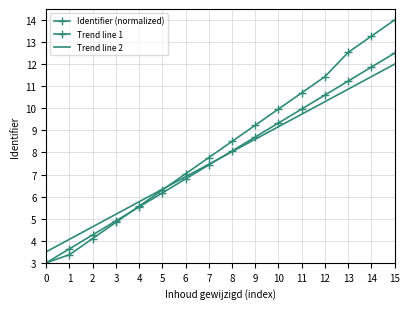

What is the difference between the maximum and second lowest values in the Trend line 2 series?

7.9